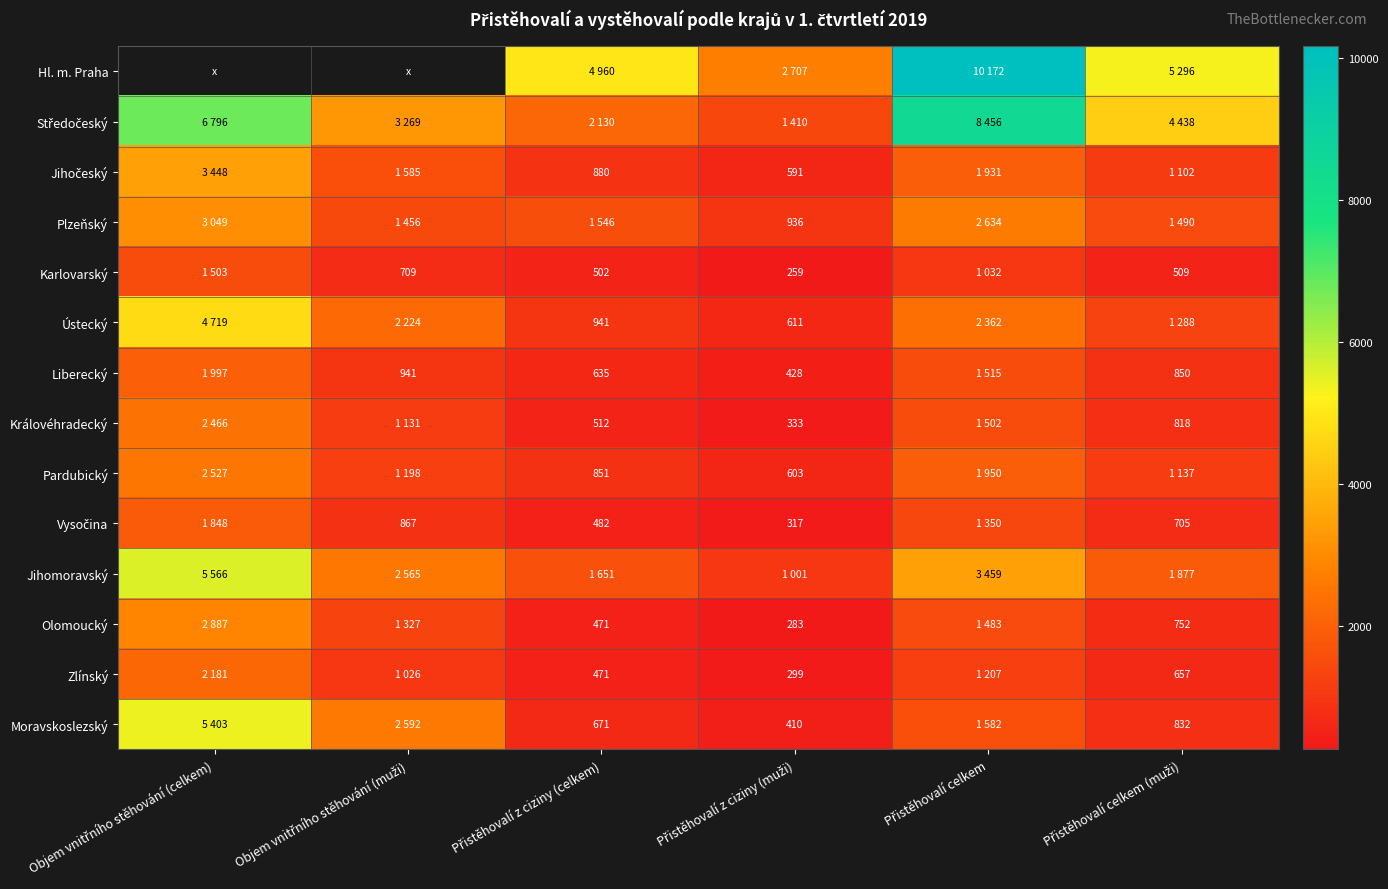

Which has a higher value, Přistěhovalí celkem (muži) or Přistěhovalí celkem?

Přistěhovalí celkem